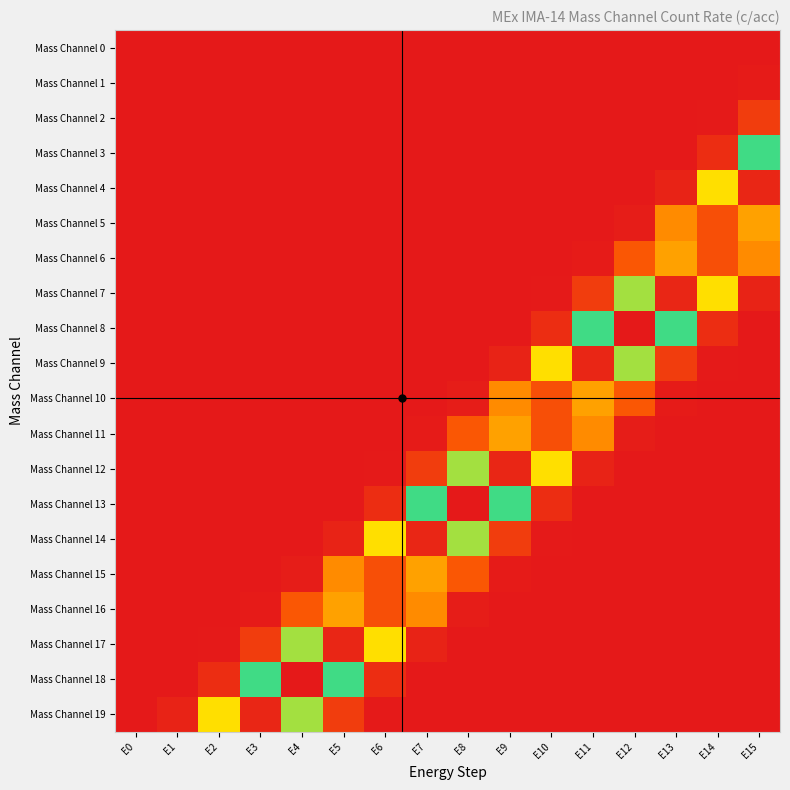

Which has a higher value, E11 or E12?

E12